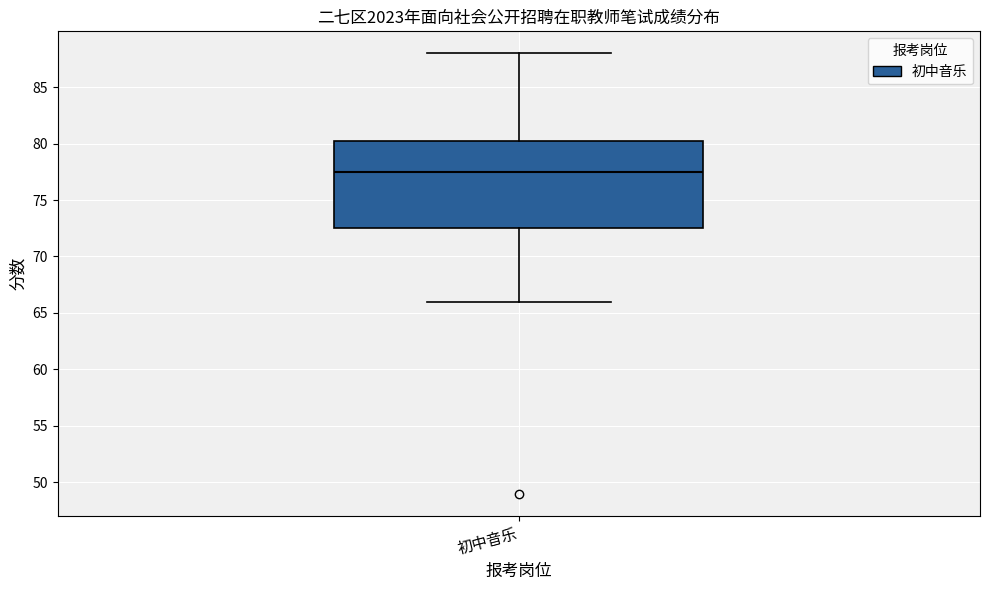

Where does the upper whisker of the box for 初中音乐 end on the y-axis? The values are not printed on the chart, so give them approximately, as read against the axis.

88.0